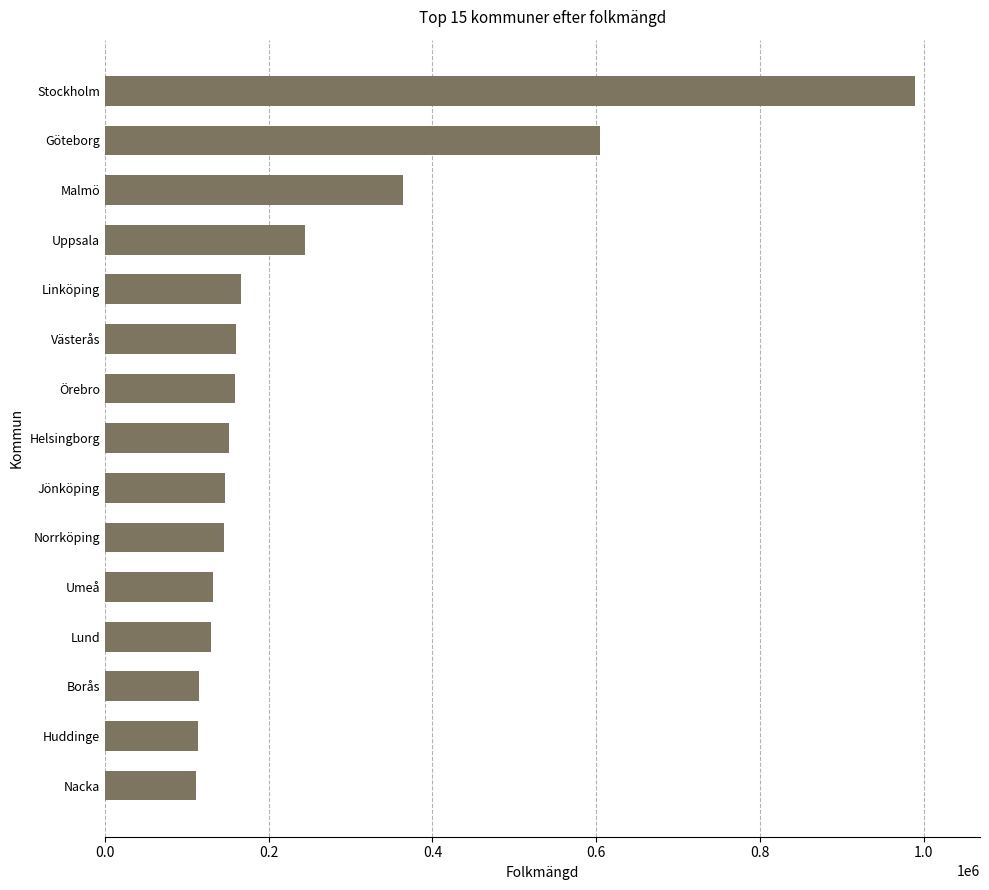

What is the sum of all values?

3733456